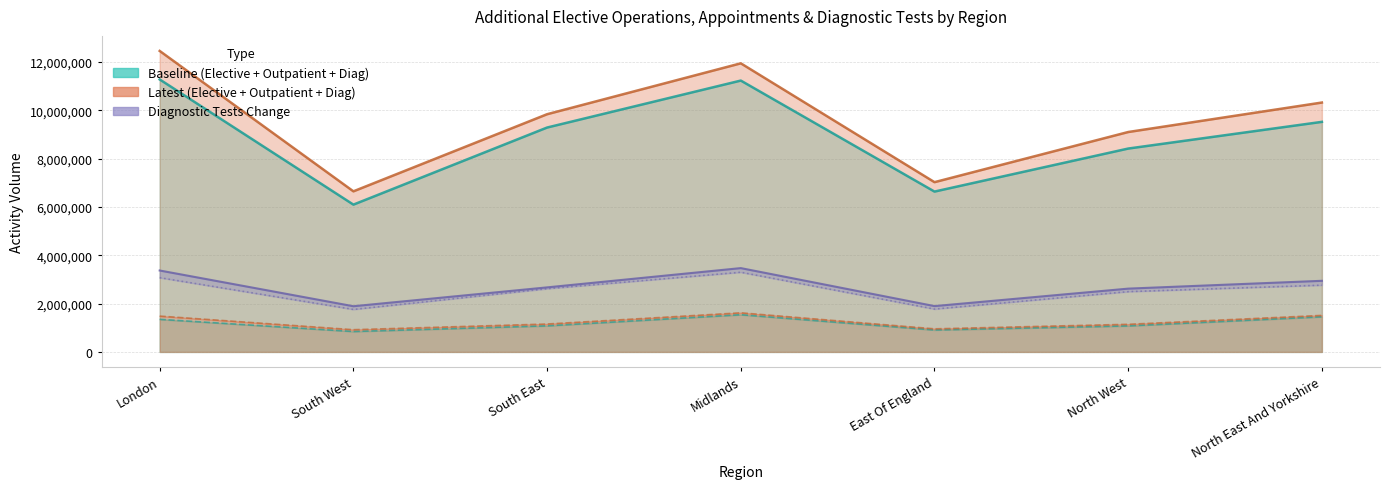

What is the average value of the Latest Total series?

9616471